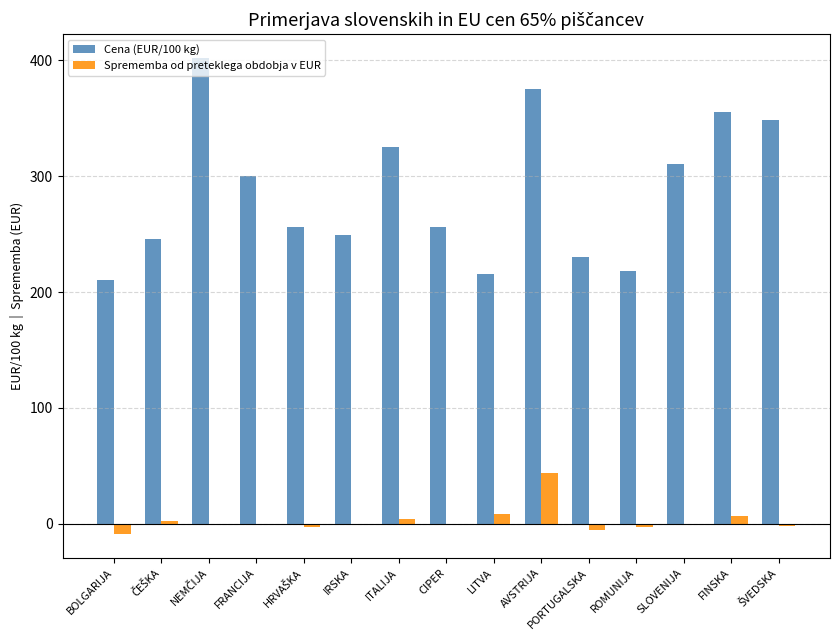

What is the sum of all Sprememba od preteklega obdobja v EUR values?

41.9